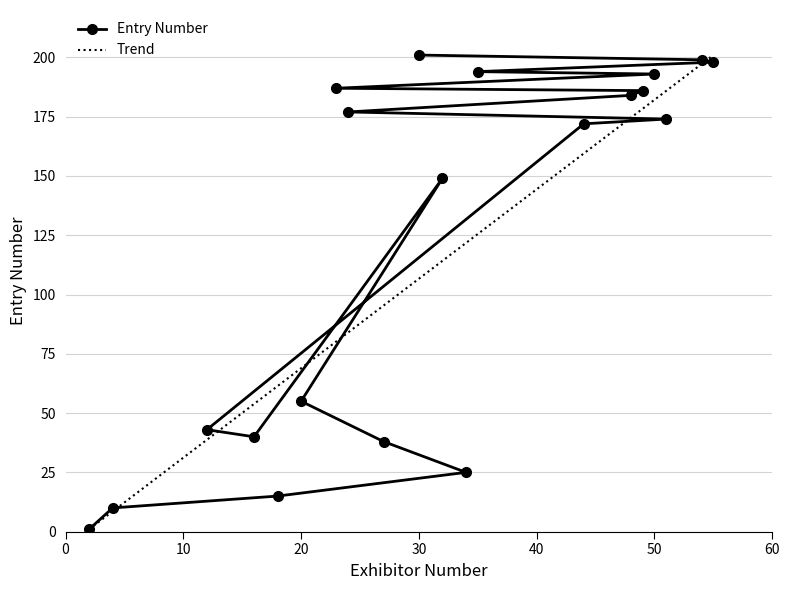

True or false: Trend has more than 0 points higher than both neighbors.

False